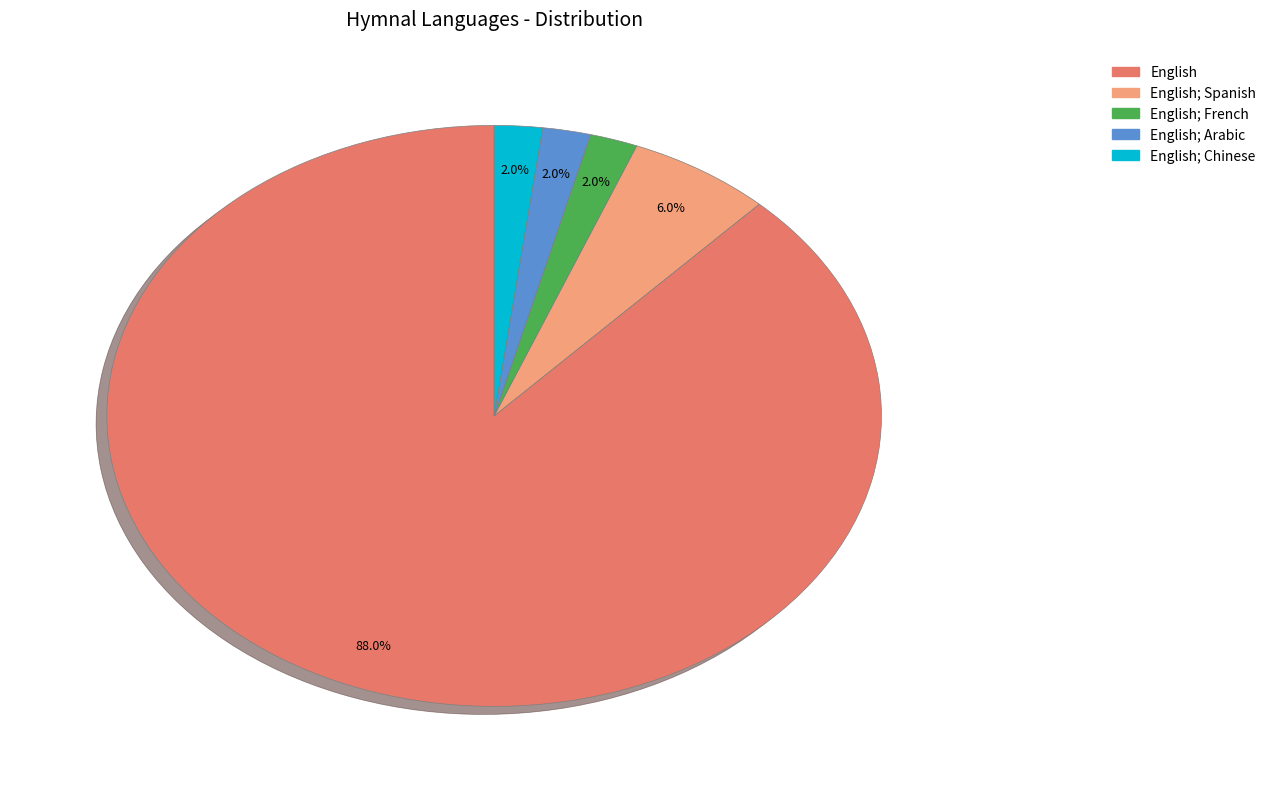

What is the largest slice in the pie chart?

English